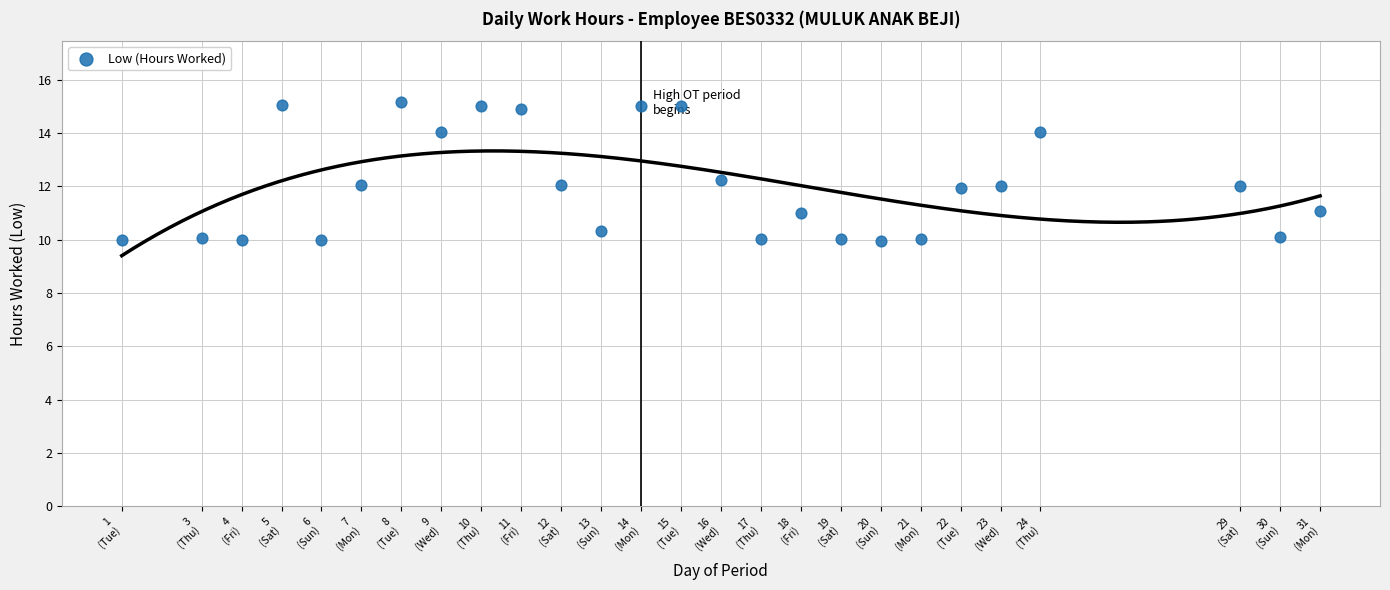

What is the range of X values (max minus min)?

30.0